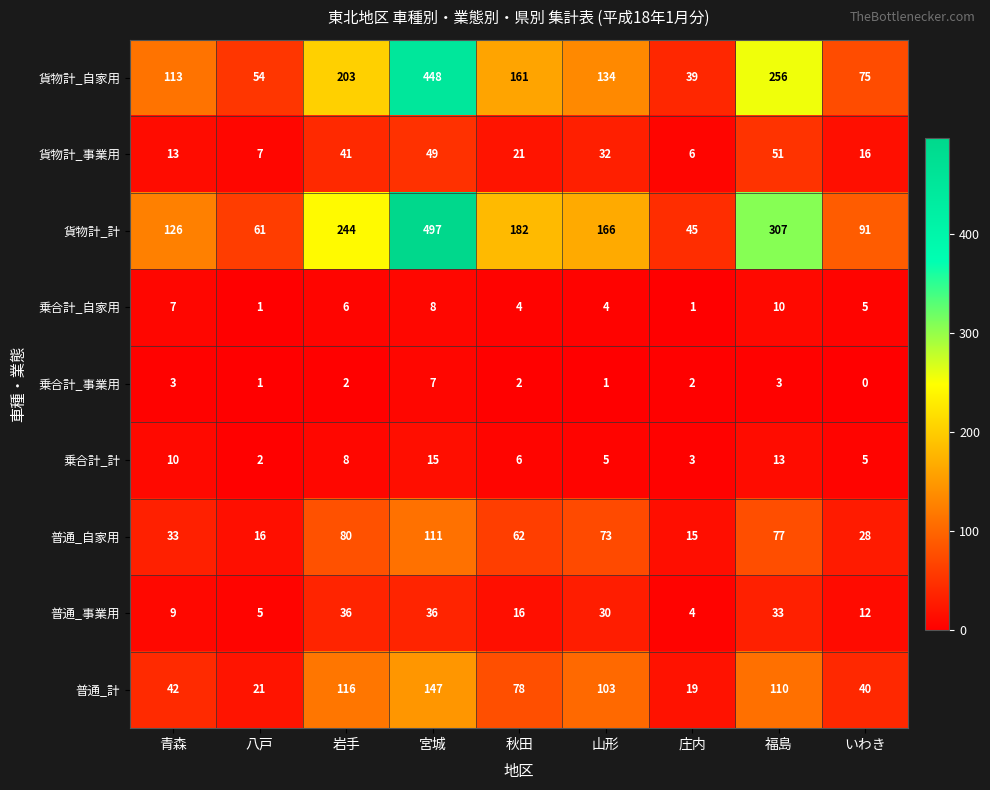

Between 庄内 and いわき, which series saw the biggest shift?

貨物計_計